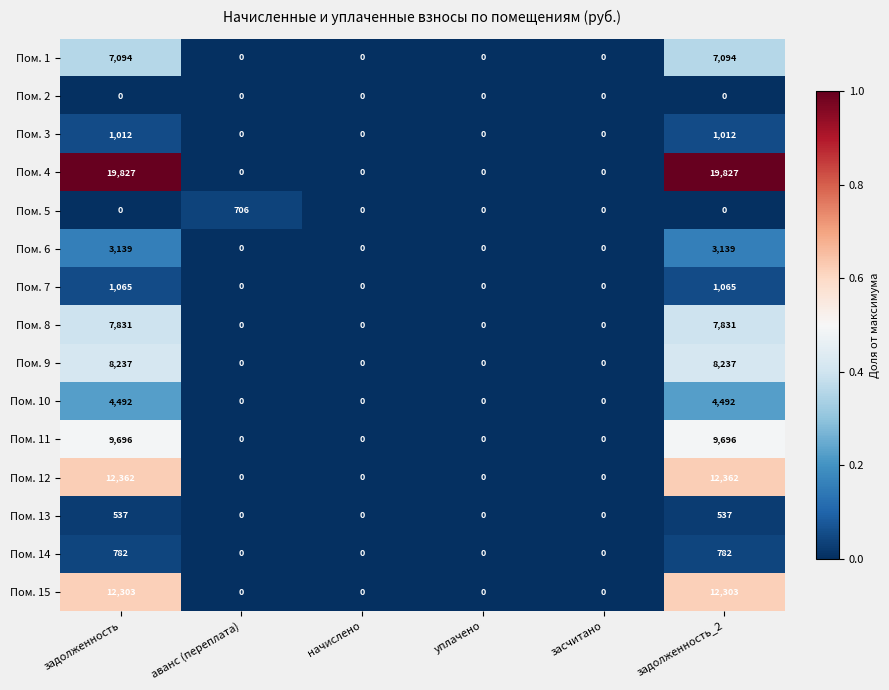

The Пом. 12 series shows 12362 at задолженность_2. True or false?

True